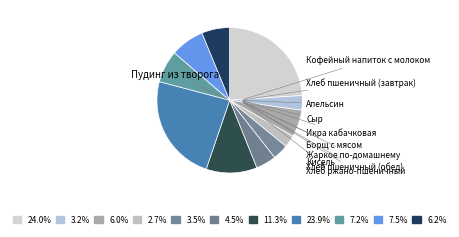

What is the change in value from Жаркое по-домашнему to Хлеб ржано-пшеничный?

-279.0